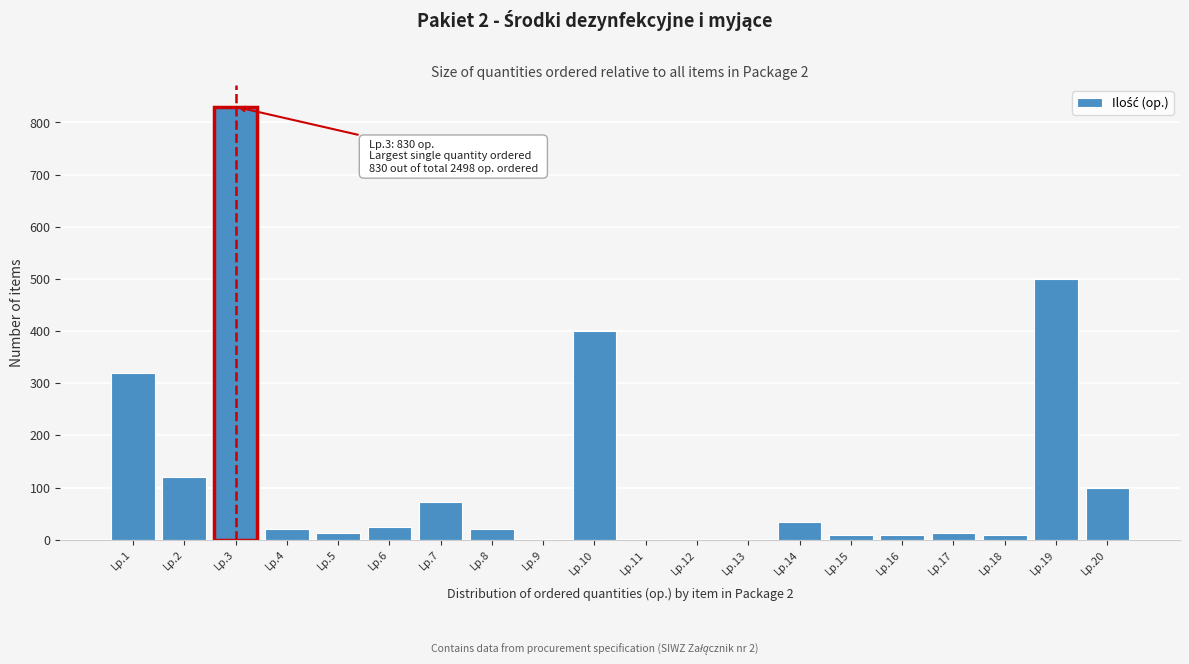

Between Lp.7 and Lp.2, which is larger?

Lp.2